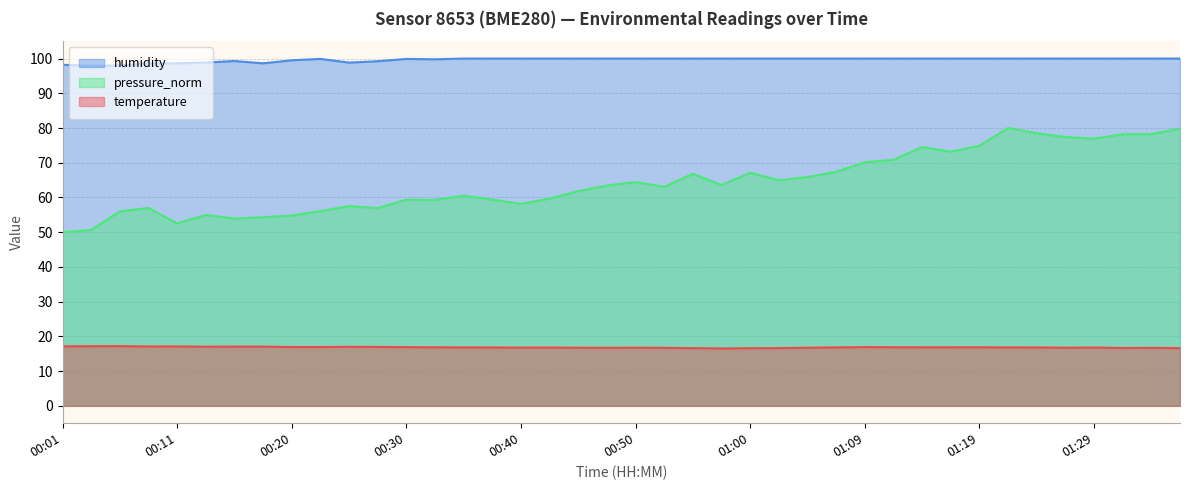

What is the average value of the pressure_norm series?

64.3